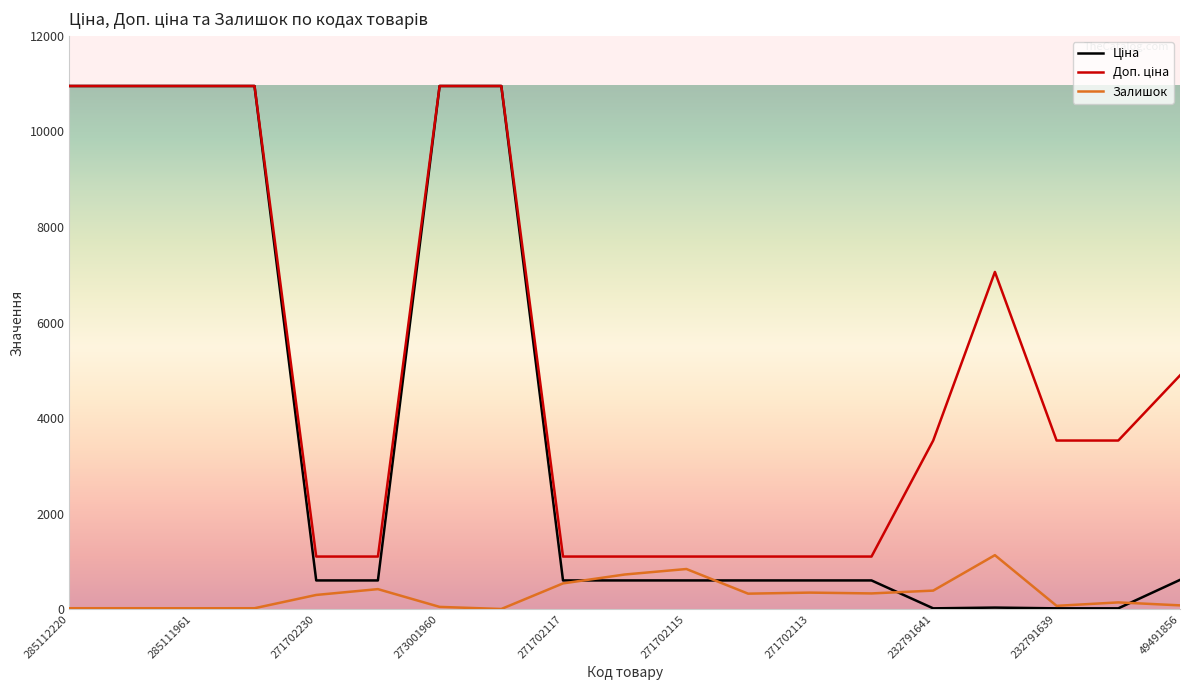

What is the greatest value displayed?

10952.0